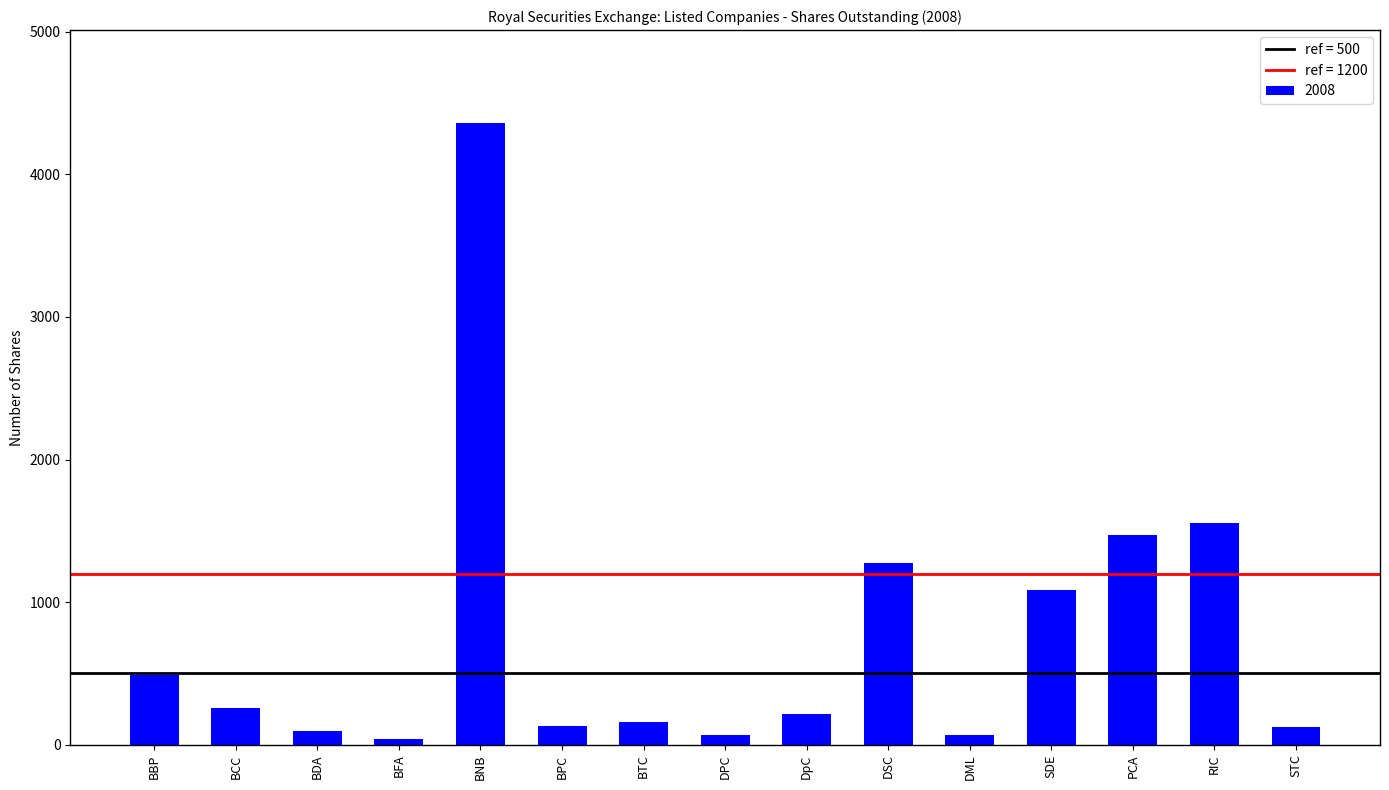

True or false: the data shows 2443 at RIC.

False